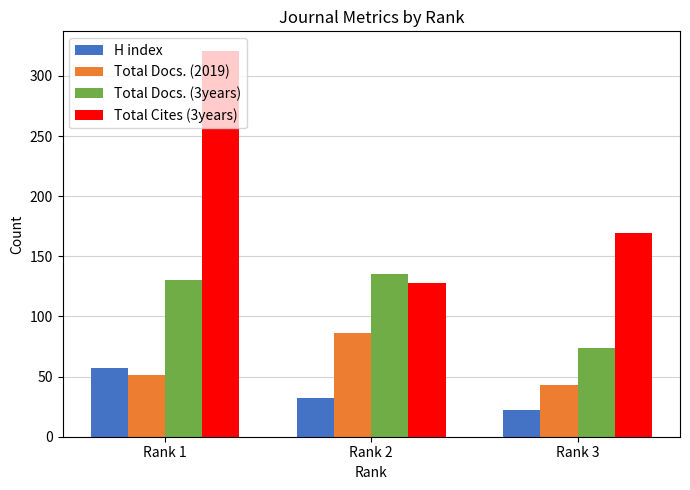

How many series are shown in this chart?

4